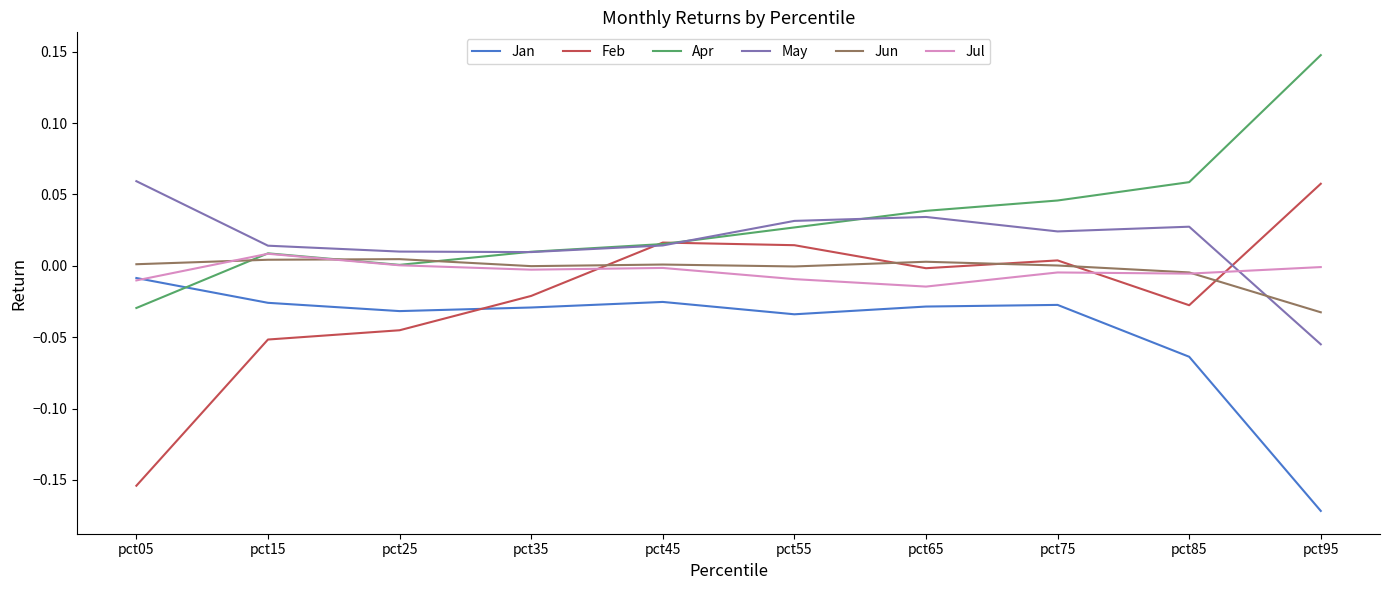

At which label does May reach its peak?

pct05